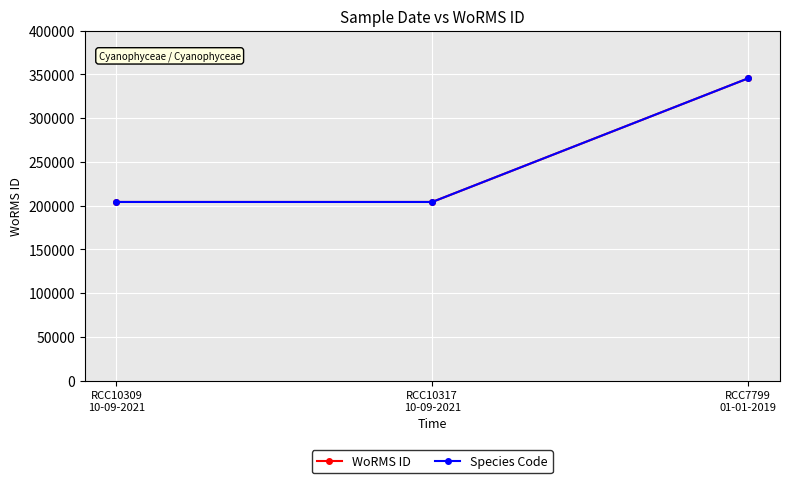

Is this an area chart (filled region under the line)?

No